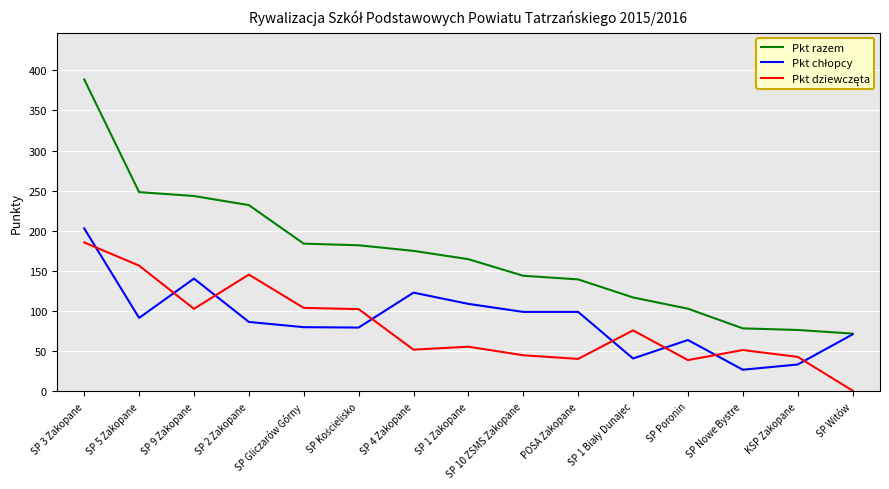

Read the Pkt razem value at POSA Zakopane.

139.5